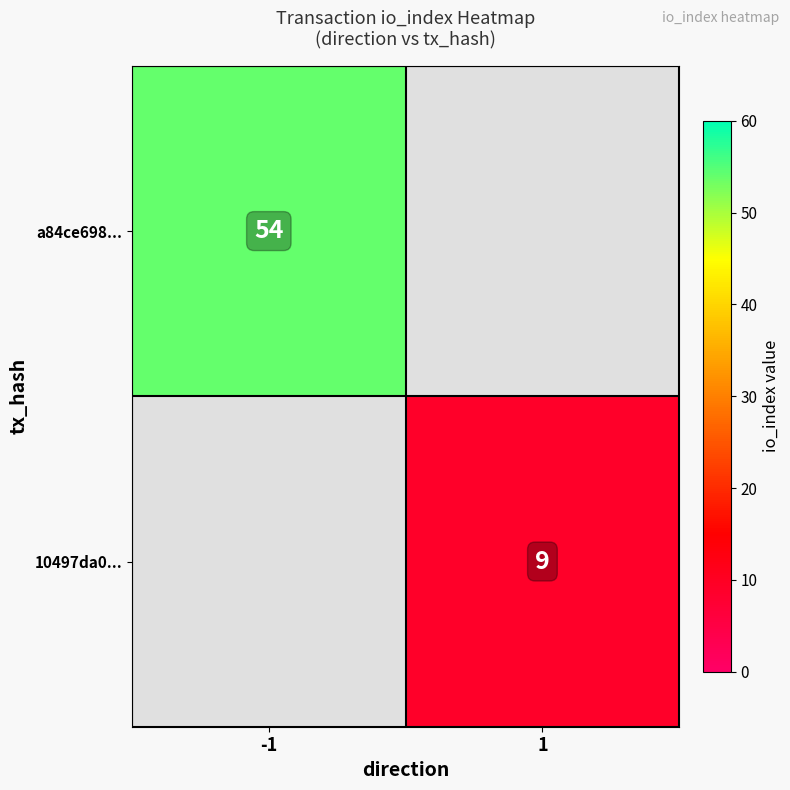

At how many categories does at least one series exceed 43?

1